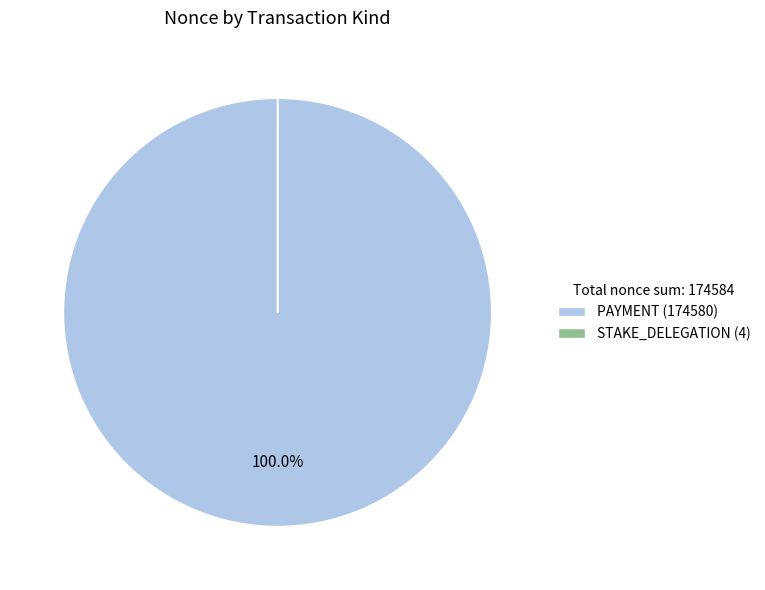

Does any single category account for the majority?

Yes